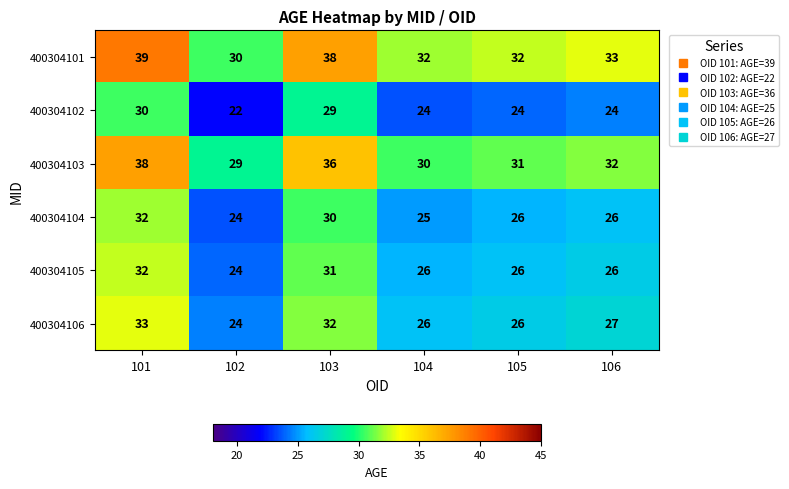

The 400304106 series shows 6 at 104. True or false?

False